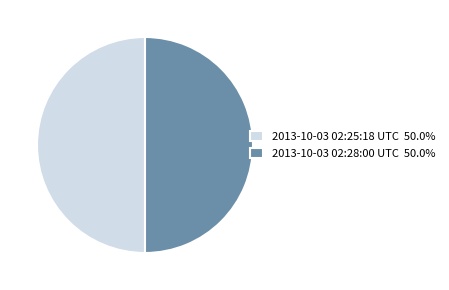

What is the ratio of the value at 2013-10-03 02:25:18 UTC 50.0% to the value at 2013-10-03 02:28:00 UTC 50.0%?

1.0